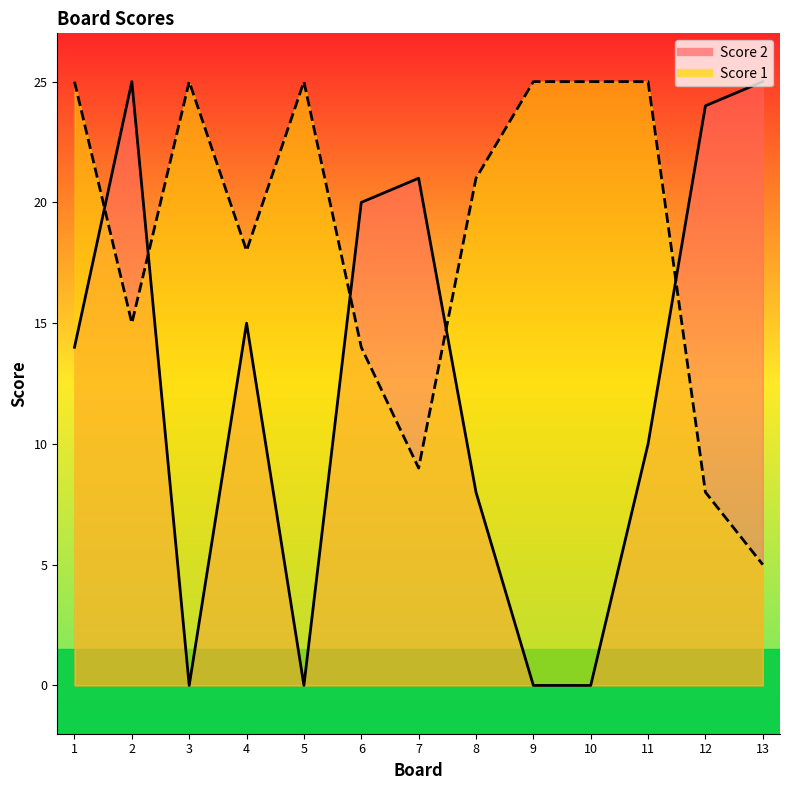

At how many categories does at least one series exceed 23?

9